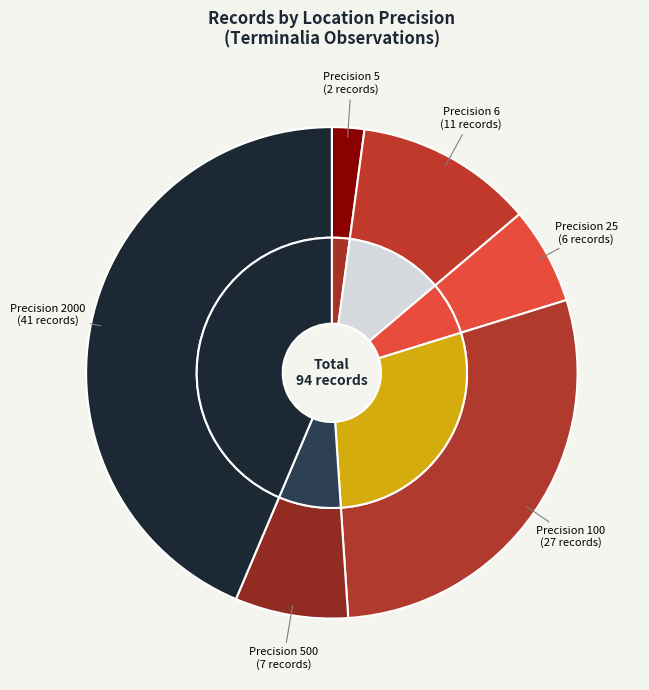

Which slice is the largest?

2000